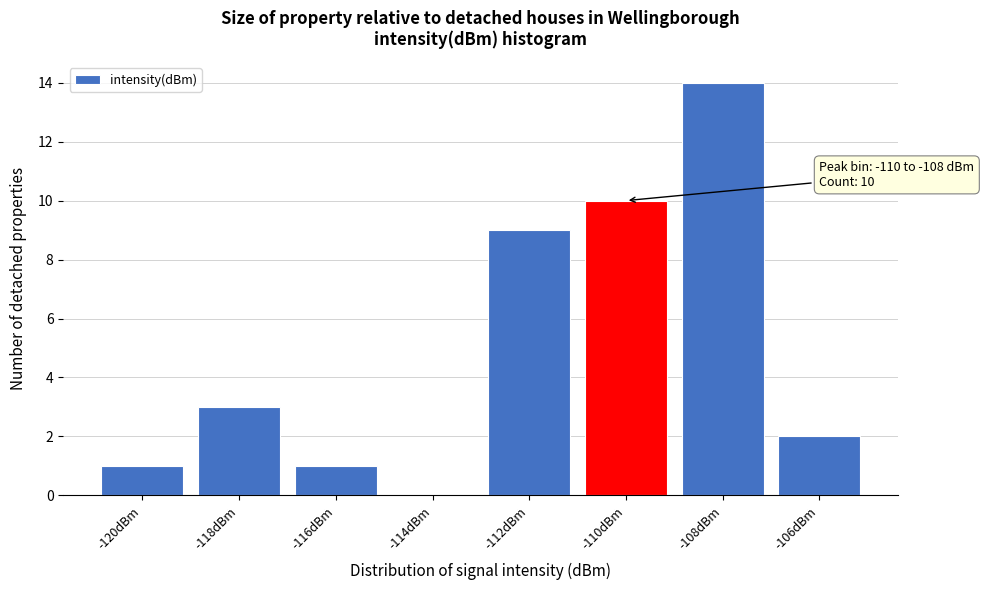

Reading left to right, transcribe all the data shown in this chart.

-120dBm=1	-118dBm=3	-116dBm=1	-114dBm=0	-112dBm=9	-110dBm=10	-108dBm=14	-106dBm=2